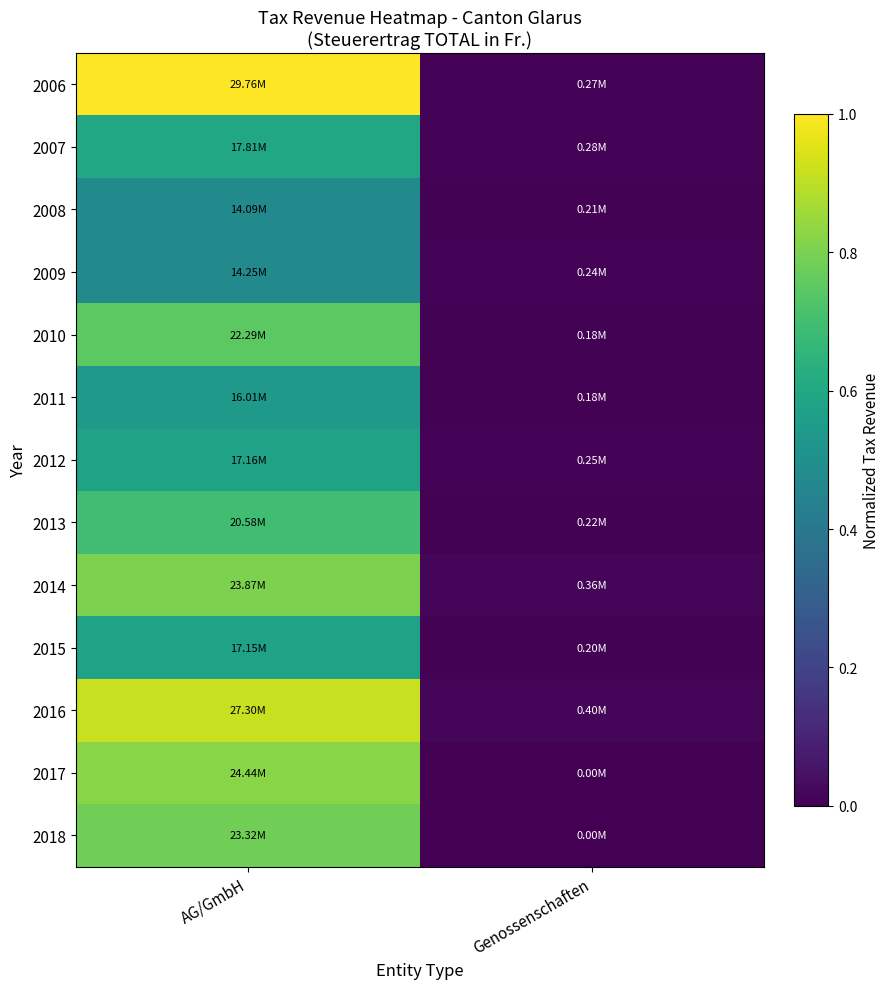

Which series has the largest range (max minus min)?

2006